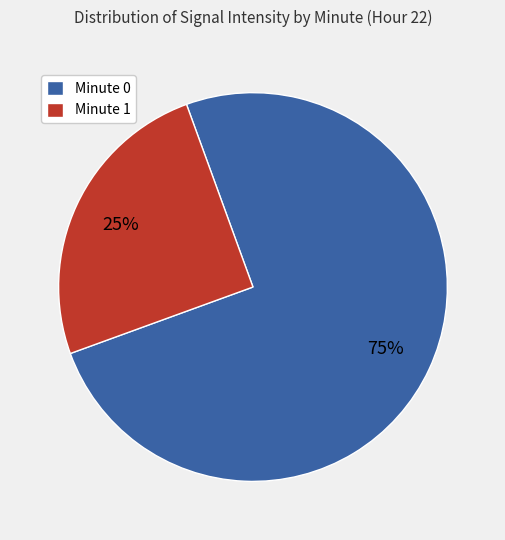

How many slices are in this pie chart?

2